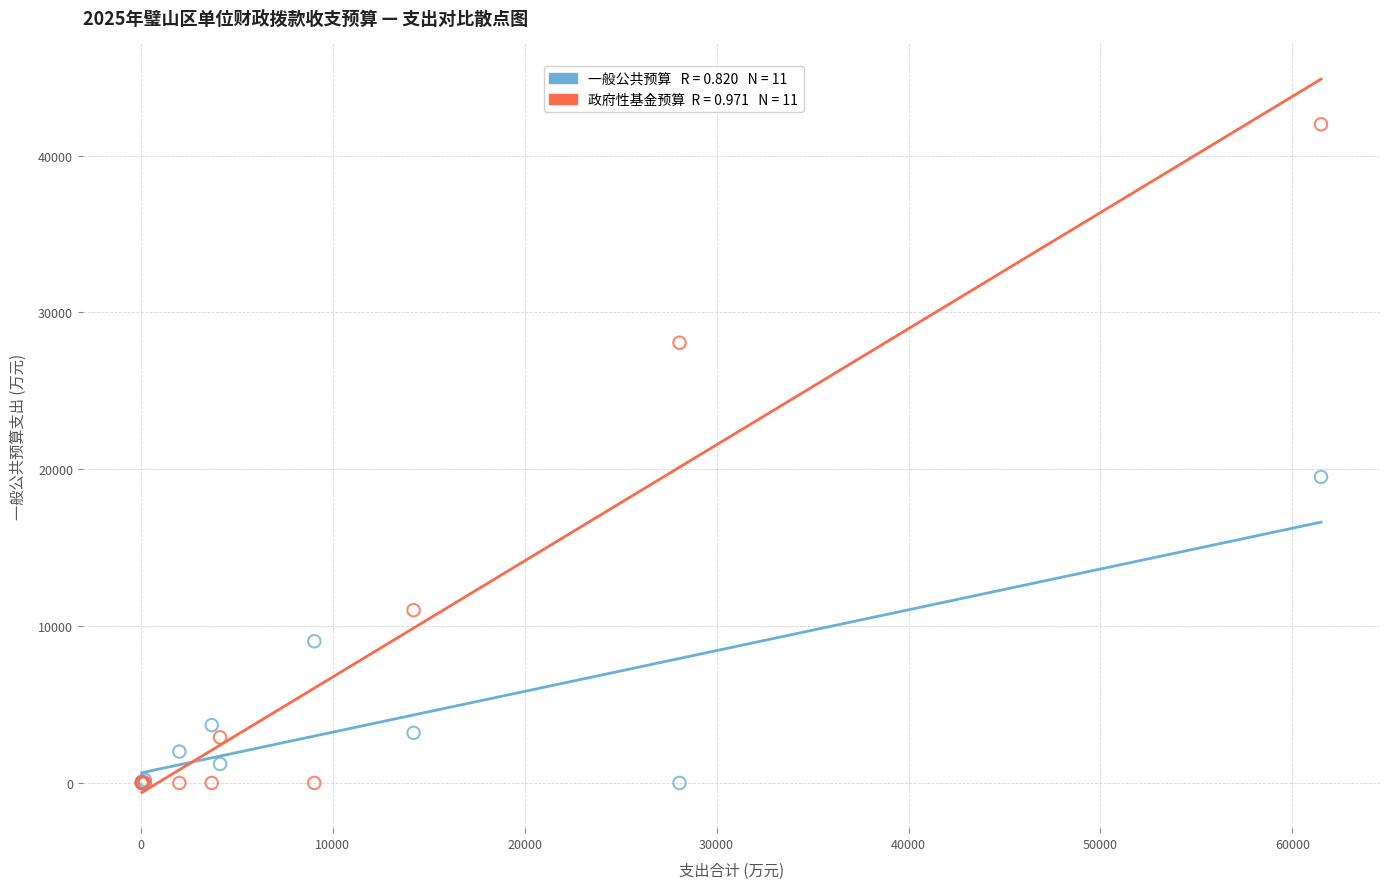

Across all series, what Y value is closest to 20994?

19508.8